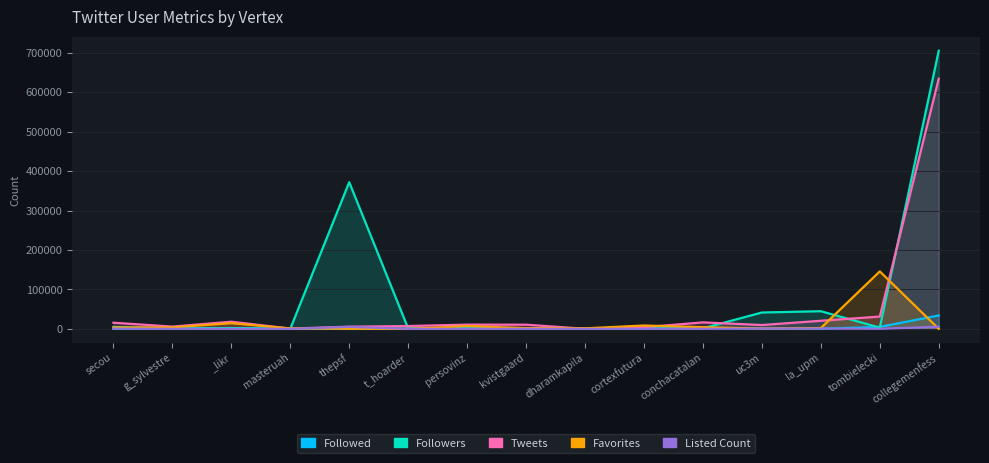

True or false: Tweets has a value of 31172.0 at tombielecki.

True